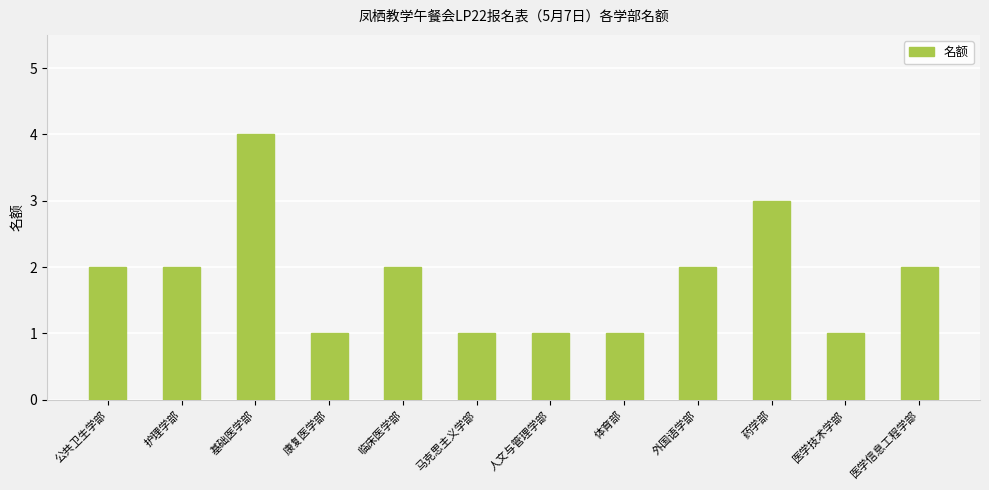

Is it true that the value at 人文与管理学部 is 2?

False